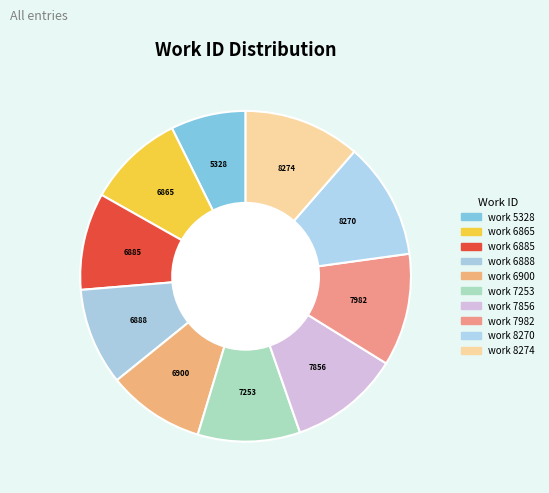

How many slices are in this pie chart?

10